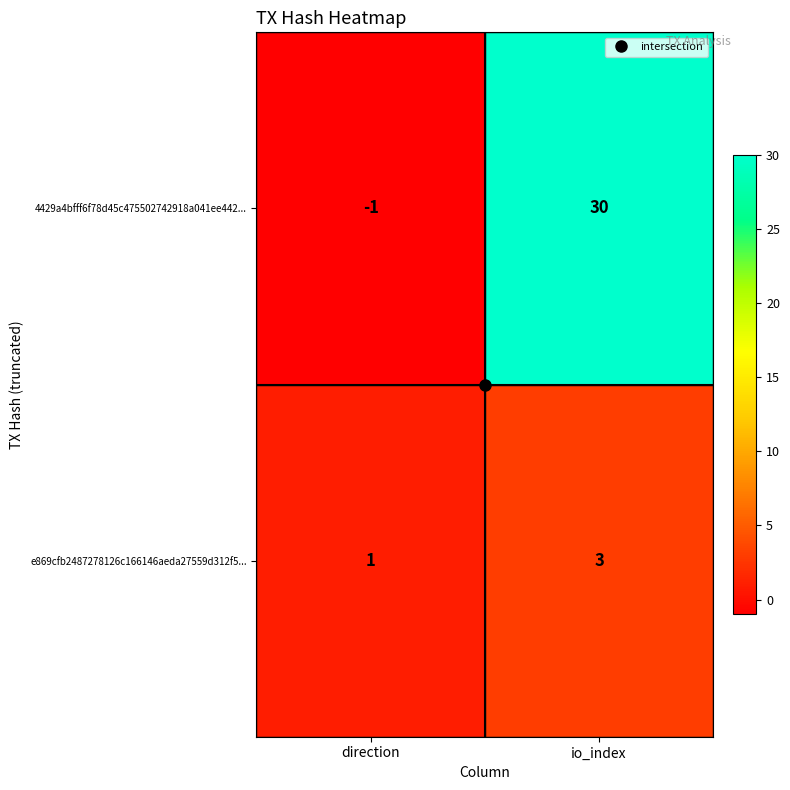

List the series in order of their peak value, lowest first.

e869cfb2487278126c166146aeda27559d312f5..., 4429a4bfff6f78d45c475502742918a041ee442...